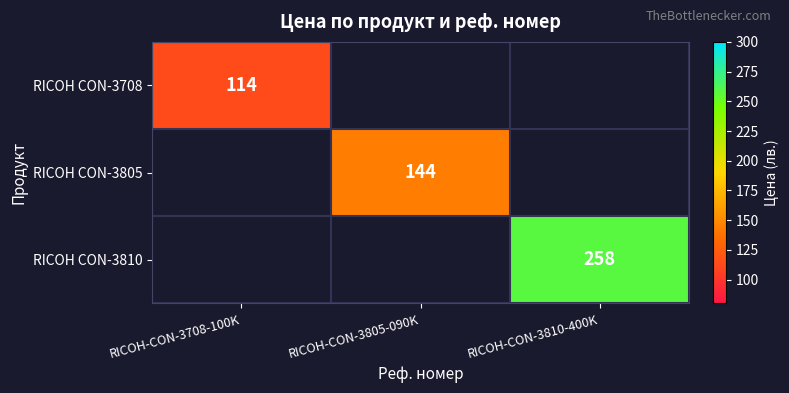

The RICOH CON-3708 series shows 42 at RICOH-CON-3708-100K. True or false?

False